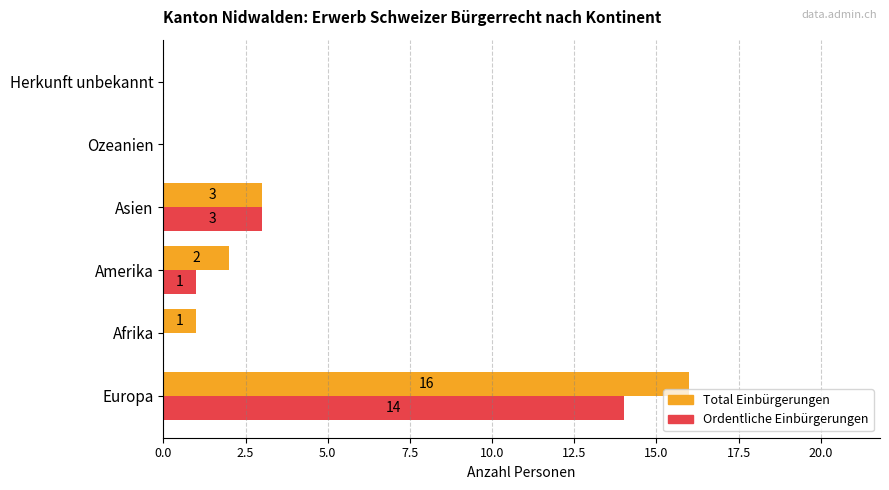

What is the greatest value displayed?

16